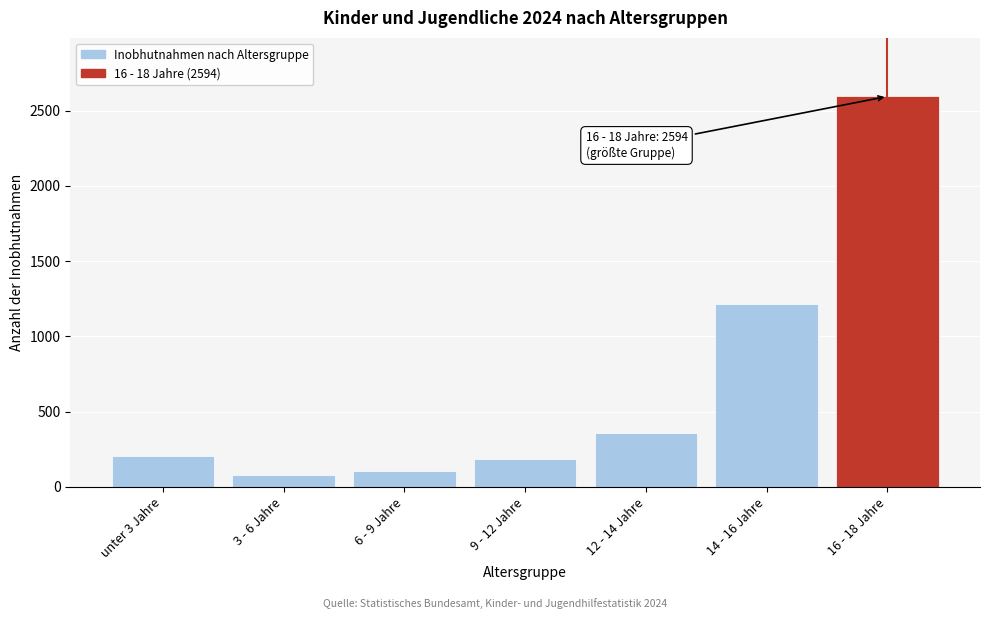

Reading left to right, transcribe all the data shown in this chart.

unter 3 Jahre=204	3 - 6 Jahre=82	6 - 9 Jahre=107	9 - 12 Jahre=185	12 - 14 Jahre=357	14 - 16 Jahre=1214	16 - 18 Jahre=2594